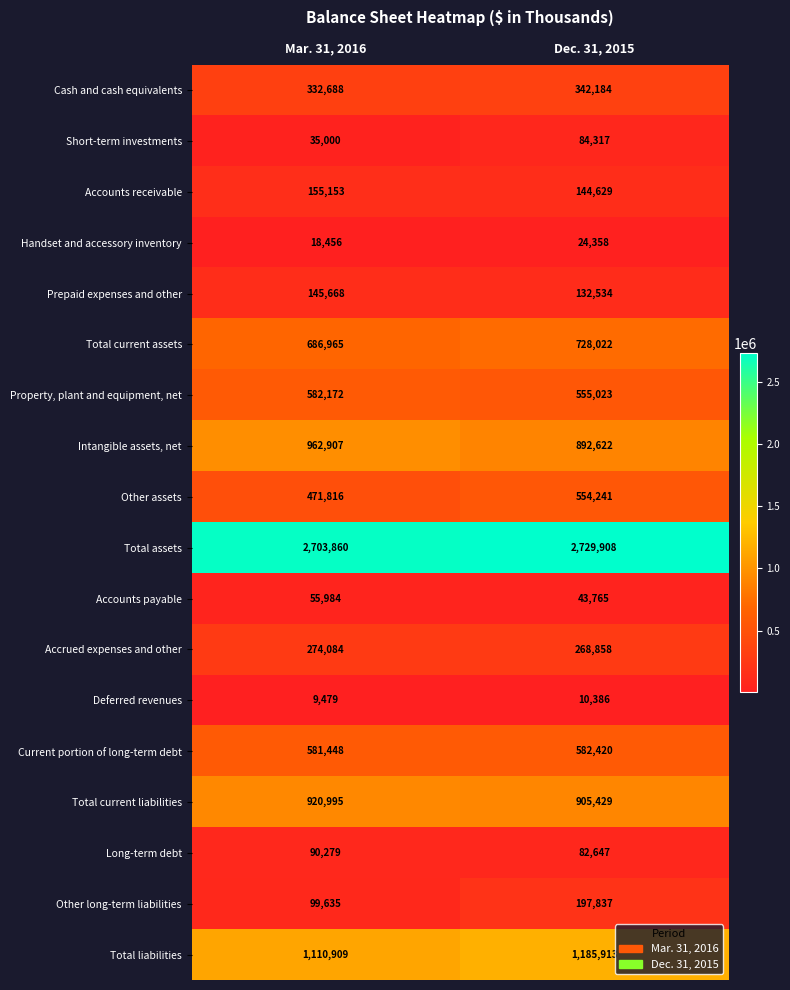

How many categories are shown in the chart?

2